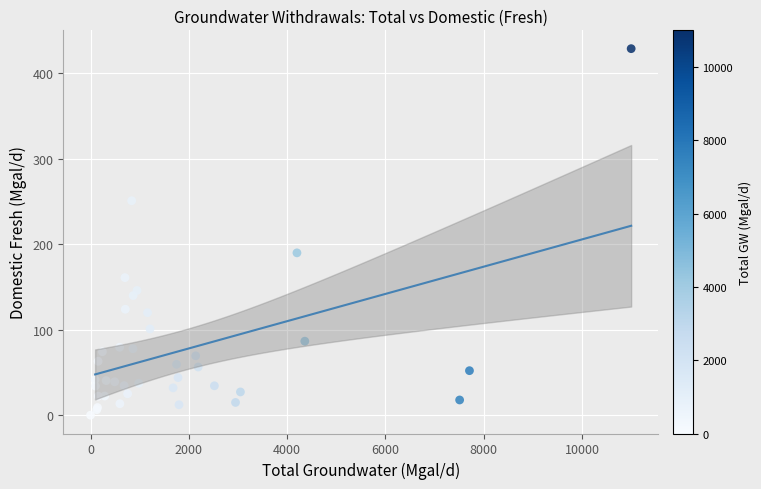

What Y value in the scatter plot is closest to 214?

190.0